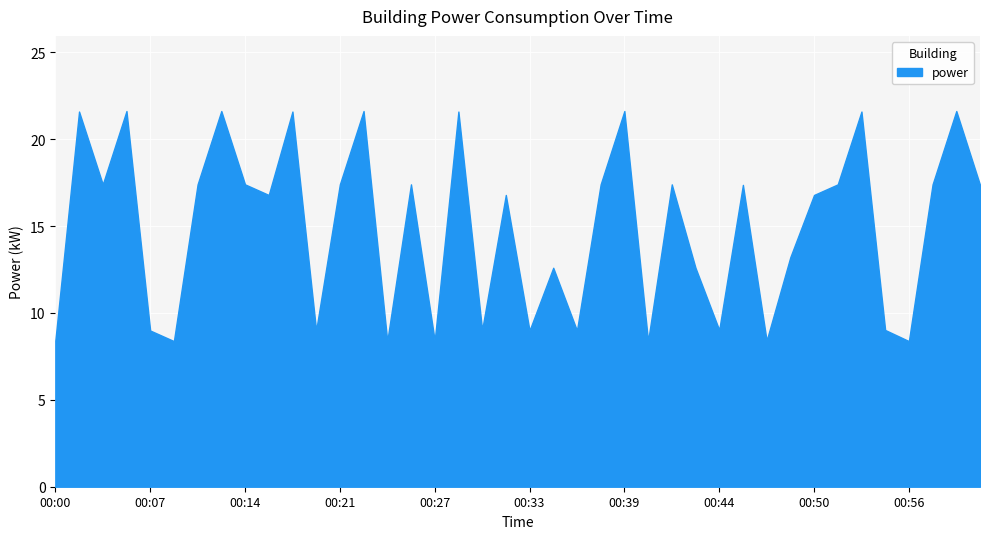

Reading right to left, list all the values displayed in this chart.

17.4	21.6	17.4	8.4	9.0	21.6	17.4	16.8	13.2	8.4	17.4	9.0	12.6	17.4	8.4	21.6	17.4	9.0	12.6	9.0	16.8	9.0	21.6	8.4	17.4	8.4	21.6	17.4	9.0	21.6	16.8	17.4	21.6	17.4	8.4	9.0	21.6	17.4	21.6	8.4